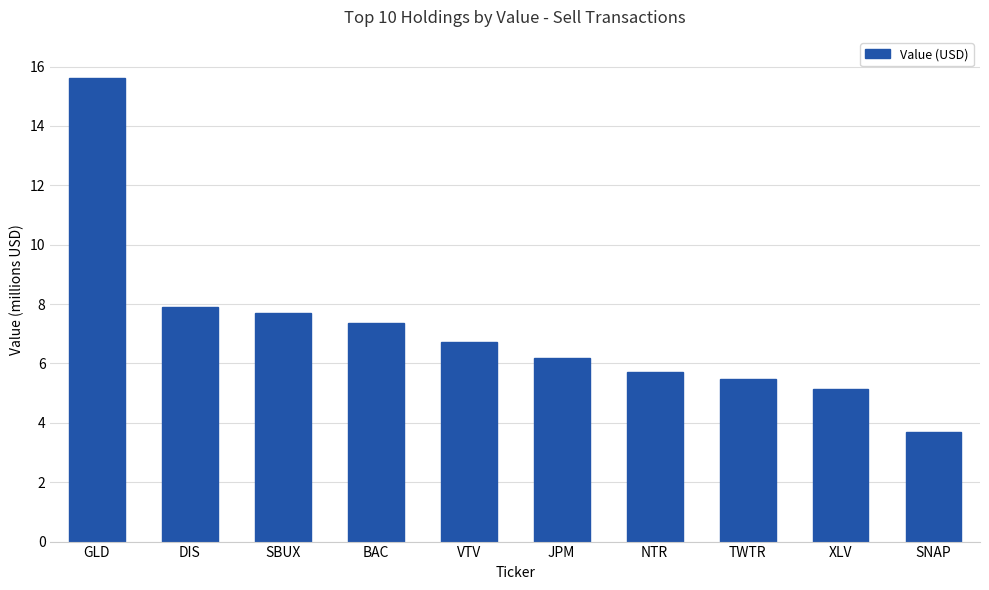

What is the ratio of the value at VTV to the value at SBUX?

0.9